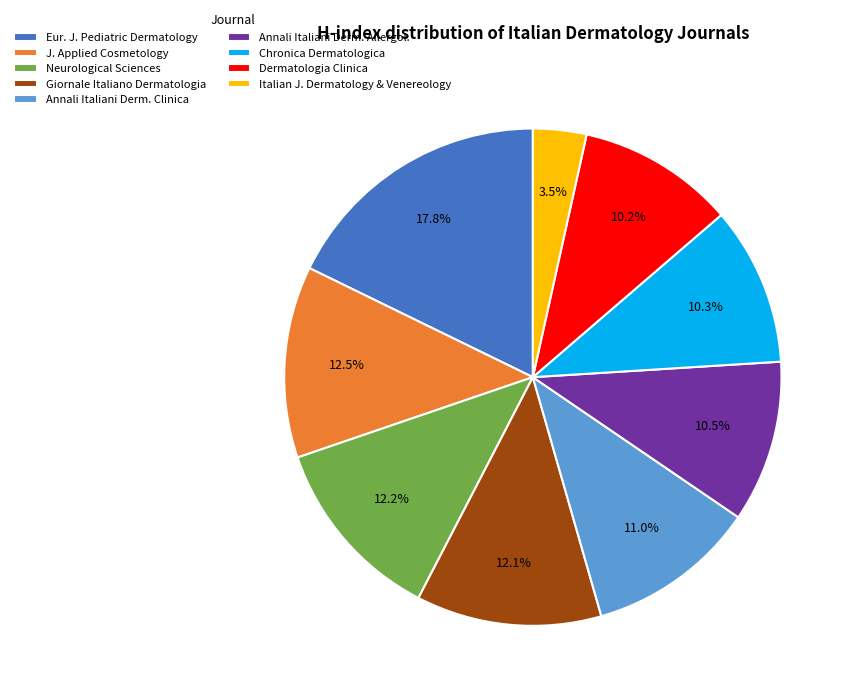

What portion of the pie excludes Giornale Italiano Dermatologia?

87.9%